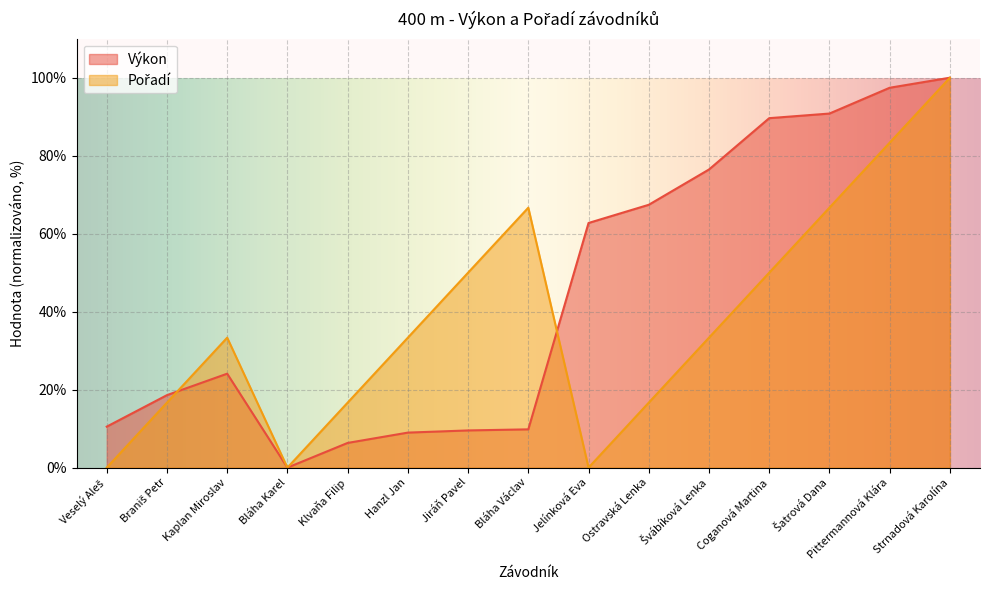

List the series in order of their overall mean, highest first.

Výkon, Pořadí